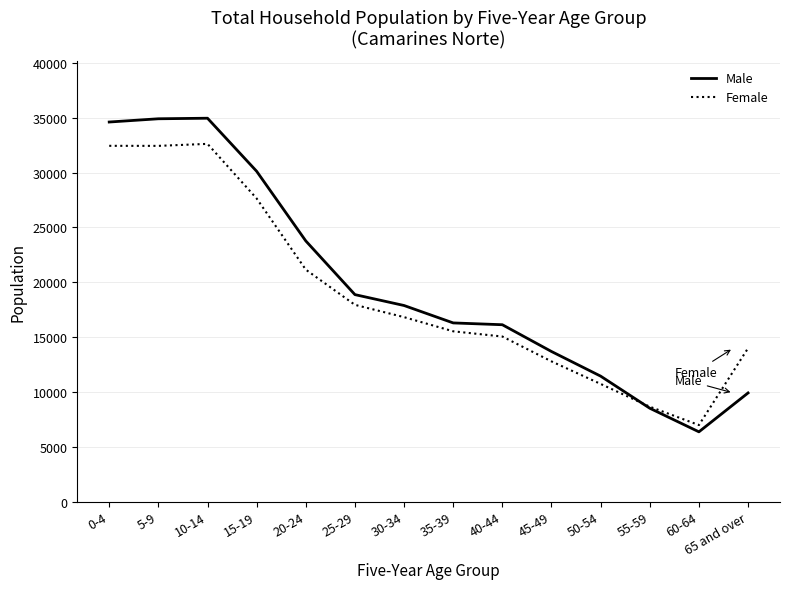

Between 50-54 and 55-59, which series saw the biggest shift?

Male